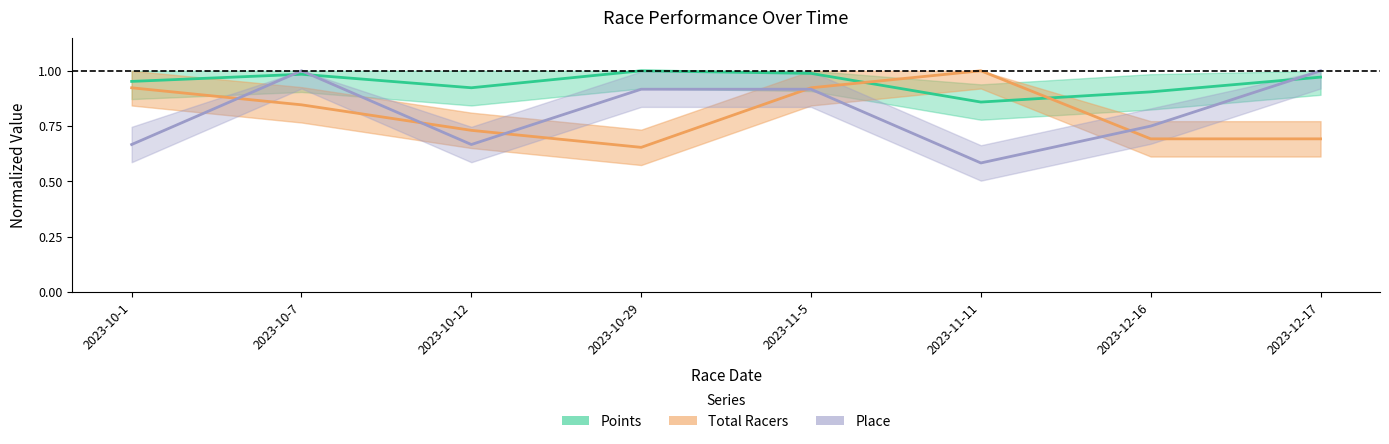

Reading right to left, what are all the values shown in this chart?

Points: 2023-12-17=1.0	2023-12-16=0.9	2023-11-11=0.9	2023-11-5=1.0	2023-10-29=1.0	2023-10-12=0.9	2023-10-7=1.0	2023-10-1=1.0
Total Racers: 2023-12-17=0.7	2023-12-16=0.7	2023-11-11=1.0	2023-11-5=0.9	2023-10-29=0.7	2023-10-12=0.7	2023-10-7=0.8	2023-10-1=0.9
Place: 2023-12-17=1.0	2023-12-16=0.8	2023-11-11=0.6	2023-11-5=0.9	2023-10-29=0.9	2023-10-12=0.7	2023-10-7=1.0	2023-10-1=0.7